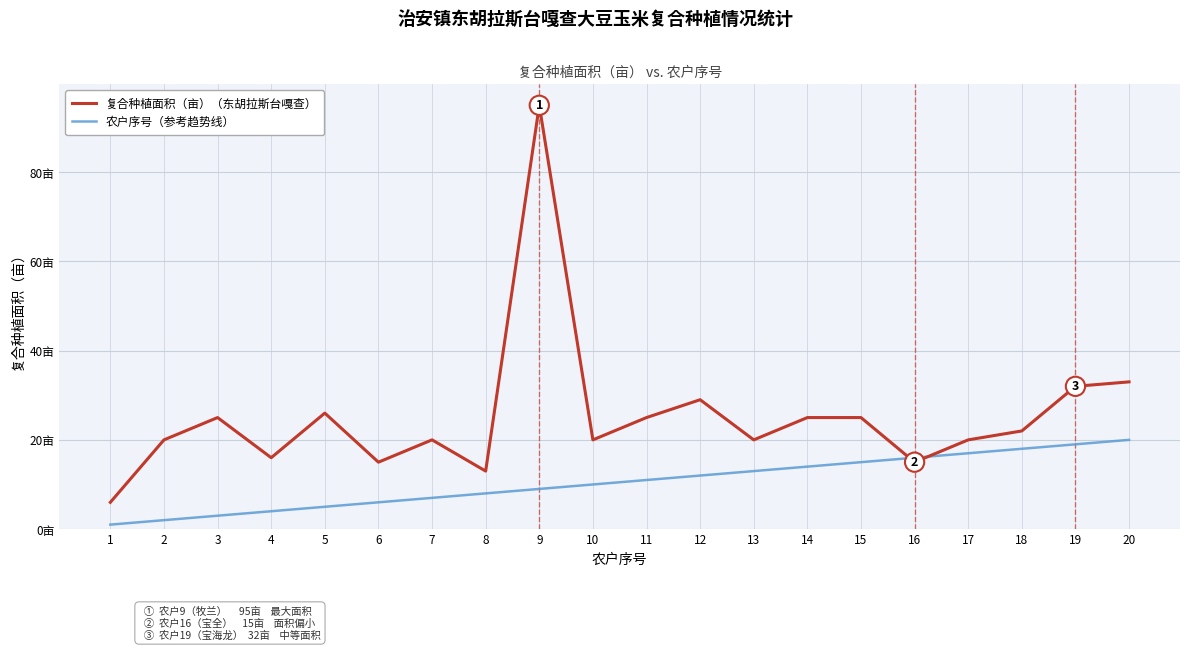

Which series has the widest spread of values?

复合种植面积（亩）（东胡拉斯台嘎查）